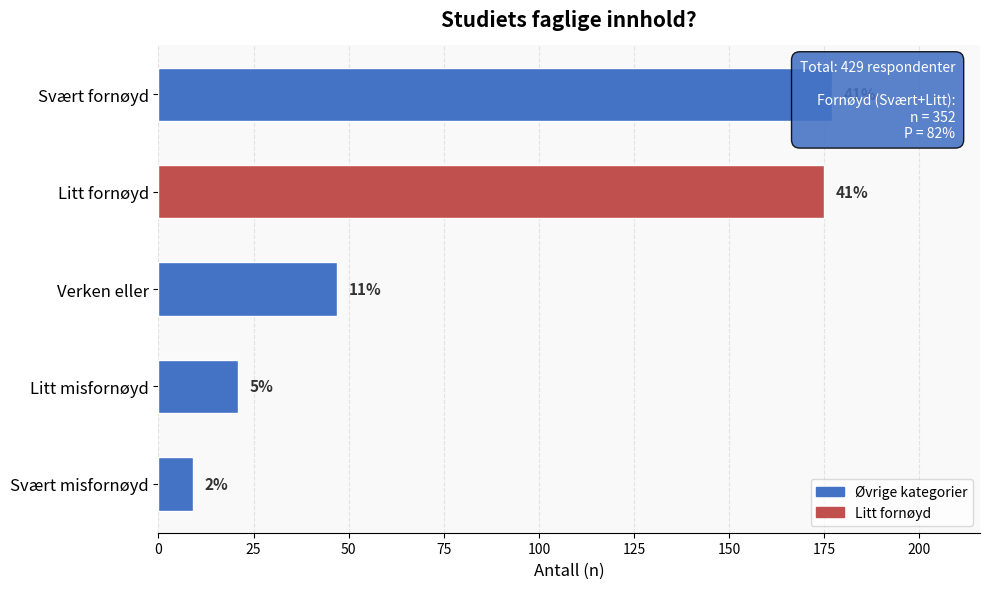

The chart shows a value of 19 at Verken eller. True or false?

False